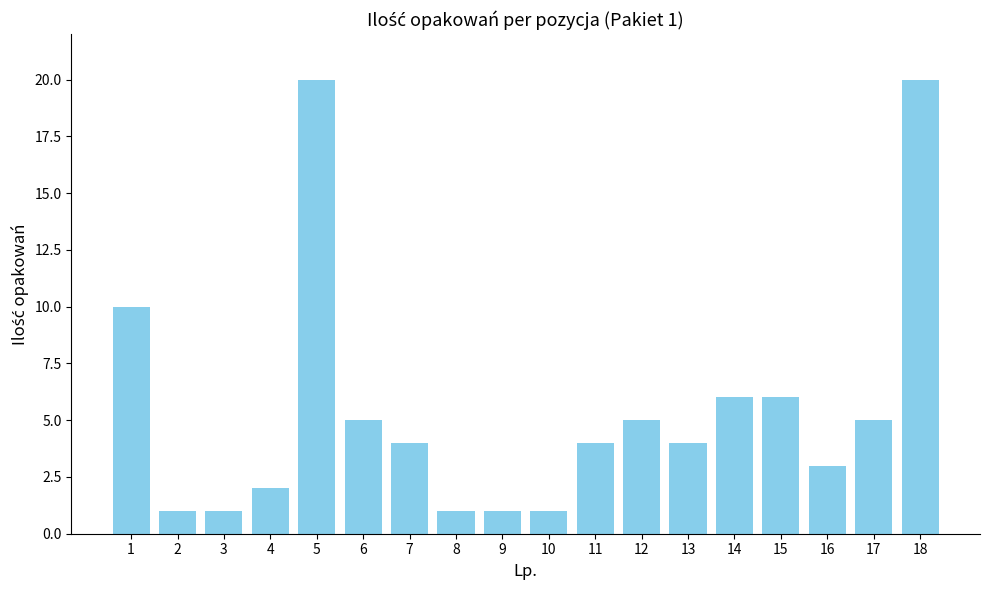

What is the value of the 8th bar from the left?

1